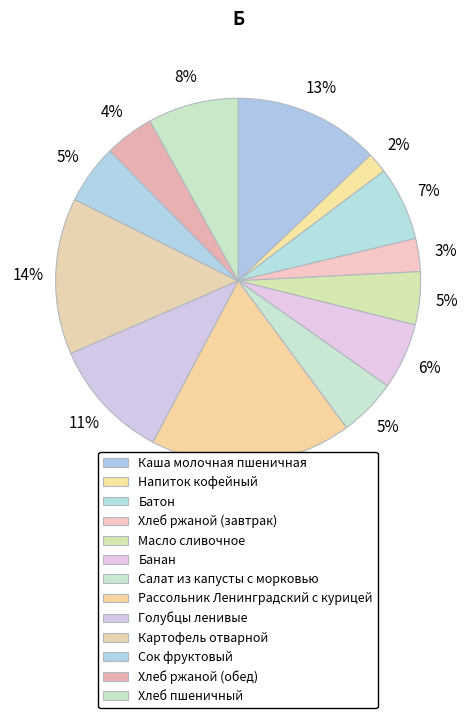

Do Хлеб пшеничный and Хлеб ржаной (завтрак) together represent more than half of the pie?

No